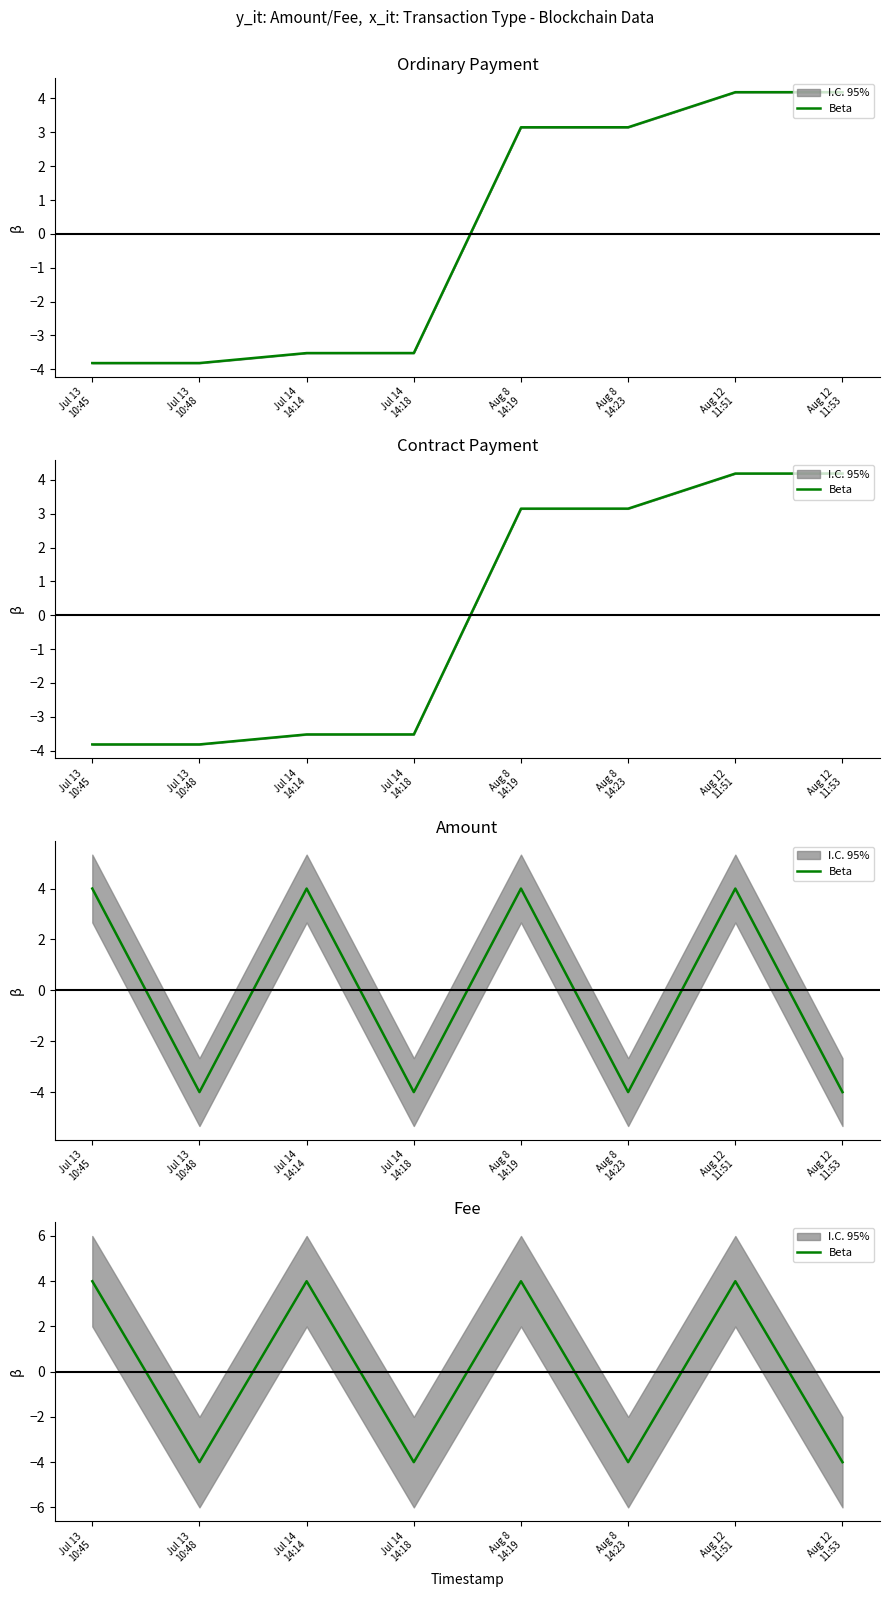

What is the change in value from Aug 8
14:19 to Aug 12
11:53?

-8